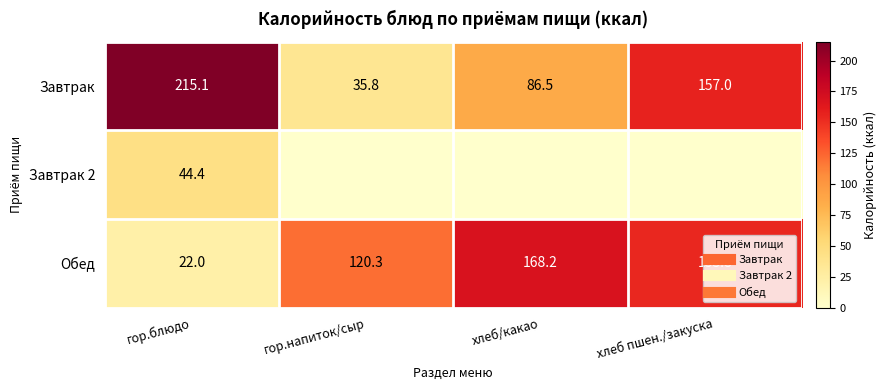

Is the value of Завтрак at гор.напиток/сыр greater than the value of Обед at хлеб/какао?

No